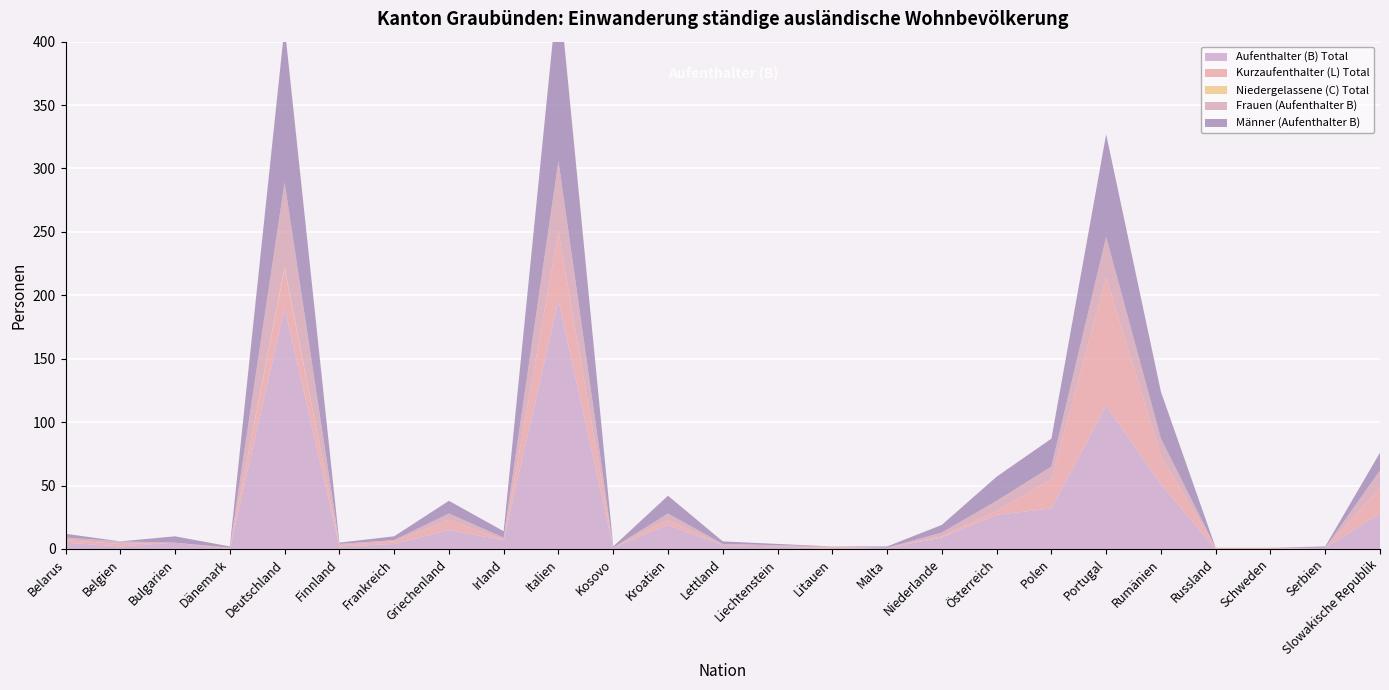

Reading left to right, list all the values displayed in this chart.

Aufenthalter (B) Total: Belarus=5	Belgien=2	Bulgarien=5	Dänemark=0	Deutschland=190	Finnland=2	Frankreich=4	Griechenland=15	Irland=7	Italien=196	Kosovo=1	Kroatien=19	Lettland=3	Liechtenstein=2	Litauen=0	Malta=1	Niederlande=9	Österreich=27	Polen=32	Portugal=113	Rumänien=51	Russland=0	Schweden=0	Serbien=1	Slowakische Republik=28
Kurzaufenthalter (L) Total: Belarus=2	Belgien=2	Bulgarien=0	Dänemark=1	Deutschland=31	Finnland=1	Frankreich=2	Griechenland=8	Irland=0	Italien=54	Kosovo=0	Kroatien=4	Lettland=0	Liechtenstein=0	Litauen=1	Malta=0	Niederlande=1	Österreich=3	Polen=23	Portugal=101	Rumänien=22	Russland=1	Schweden=1	Serbien=0	Slowakische Republik=20
Niedergelassene (C) Total: Belarus=0	Belgien=0	Bulgarien=0	Dänemark=0	Deutschland=1	Finnland=0	Frankreich=0	Griechenland=0	Irland=0	Italien=0	Kosovo=0	Kroatien=0	Lettland=0	Liechtenstein=0	Litauen=0	Malta=0	Niederlande=0	Österreich=0	Polen=0	Portugal=0	Rumänien=0	Russland=0	Schweden=0	Serbien=0	Slowakische Republik=0
Frauen (Aufenthalter B): Belarus=2	Belgien=2	Bulgarien=0	Dänemark=0	Deutschland=67	Finnland=1	Frankreich=1	Griechenland=5	Irland=2	Italien=56	Kosovo=0	Kroatien=5	Lettland=1	Liechtenstein=1	Litauen=1	Malta=0	Niederlande=3	Österreich=8	Polen=10	Portugal=32	Rumänien=14	Russland=0	Schweden=0	Serbien=0	Slowakische Republik=14
Männer (Aufenthalter B): Belarus=3	Belgien=0	Bulgarien=5	Dänemark=1	Deutschland=123	Finnland=1	Frankreich=3	Griechenland=10	Irland=5	Italien=140	Kosovo=1	Kroatien=14	Lettland=2	Liechtenstein=1	Litauen=0	Malta=1	Niederlande=6	Österreich=19	Polen=22	Portugal=81	Rumänien=37	Russland=0	Schweden=0	Serbien=1	Slowakische Republik=14